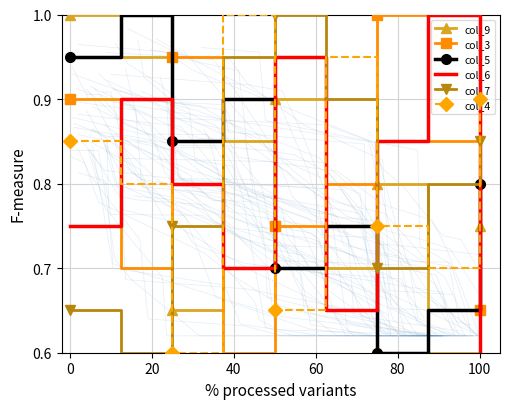

True or false: col_3 and col_4 cross at least once.

True